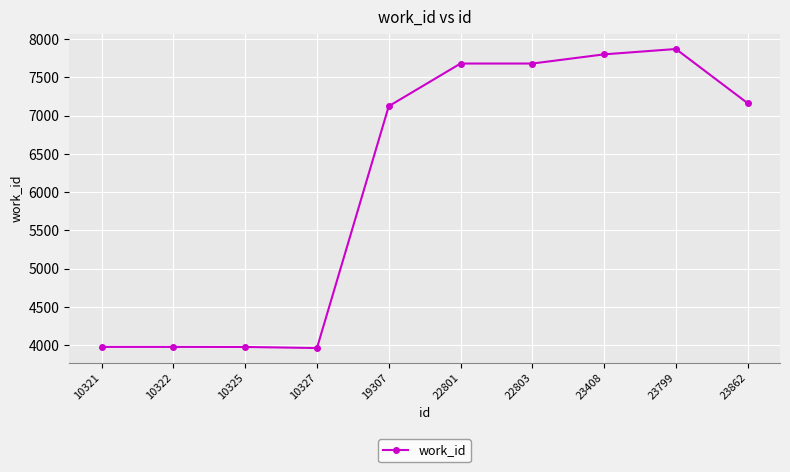

Does the chart display data point markers on the line(s)?

Yes